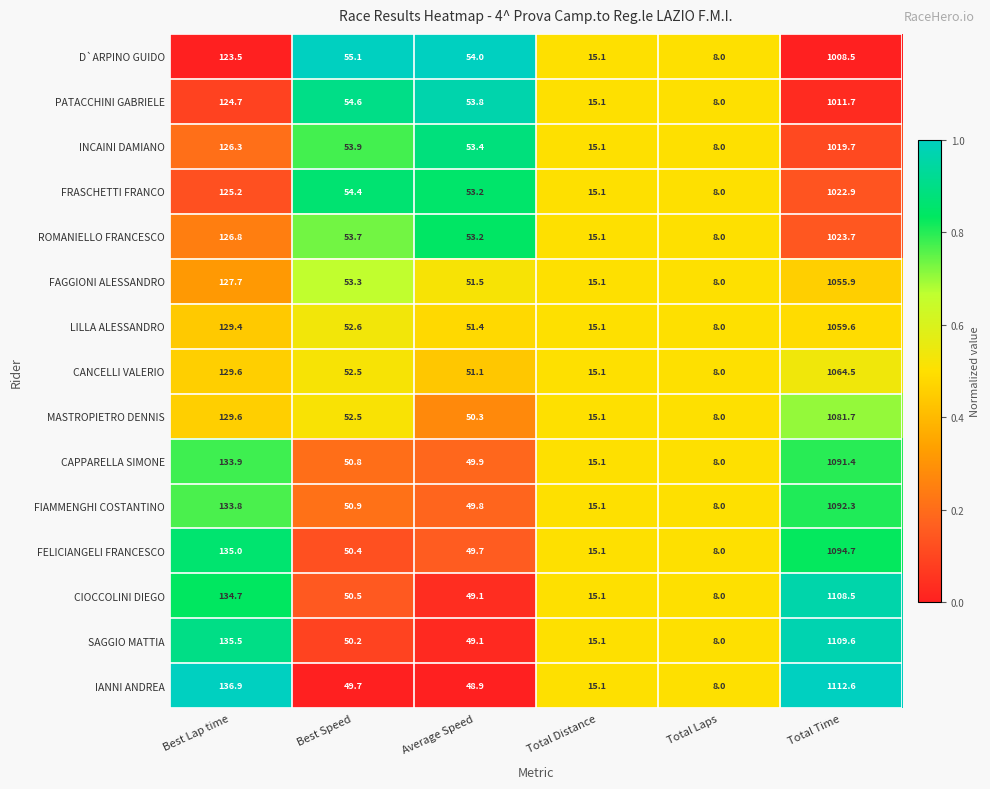

What is the spread (max minus min) of values at Best Lap time?

13.4